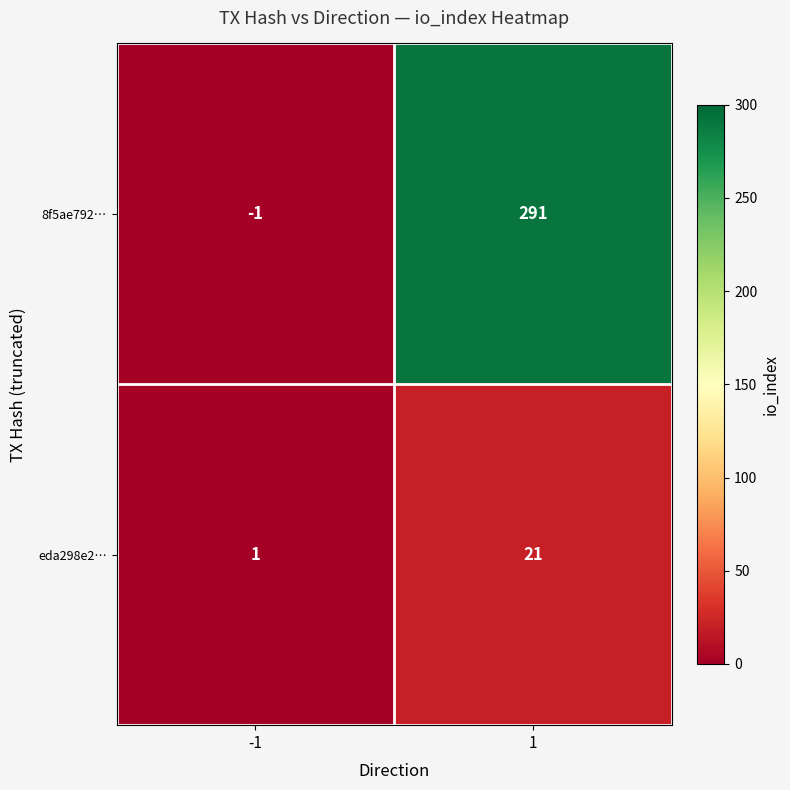

Is it true that eda298e2… equals 2 at -1?

False